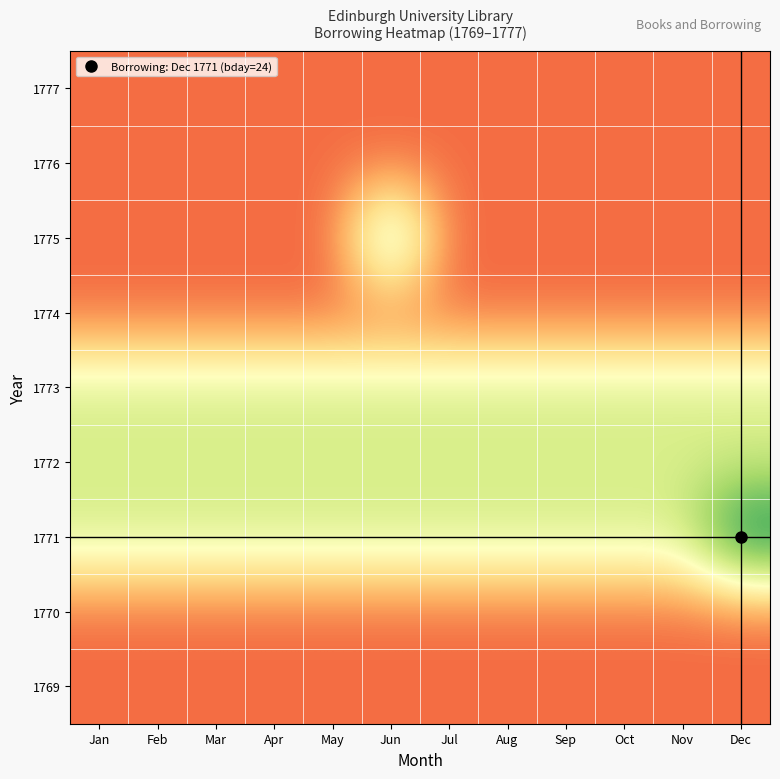

How many categories are shown in the chart?

12